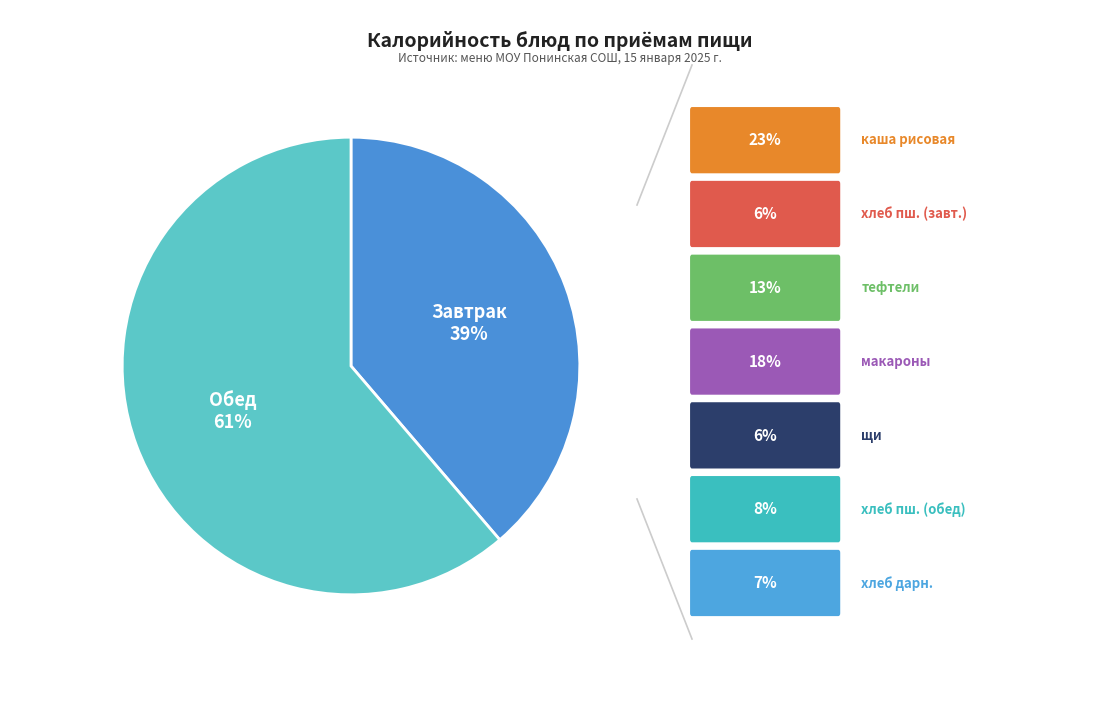

Does any single category account for the majority?

Yes